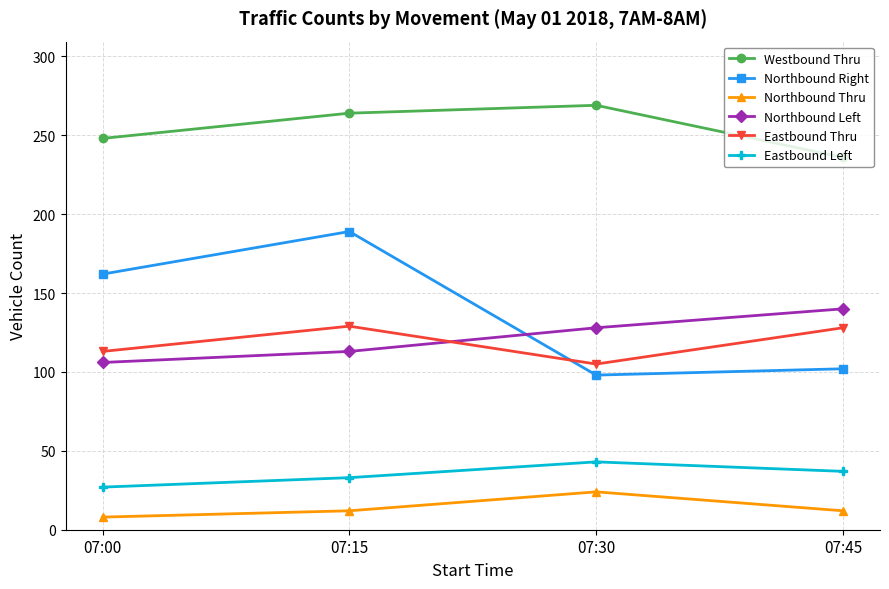

What are all the series names shown in the legend?

Westbound Thru, Northbound Right, Northbound Thru, Northbound Left, Eastbound Thru, Eastbound Left